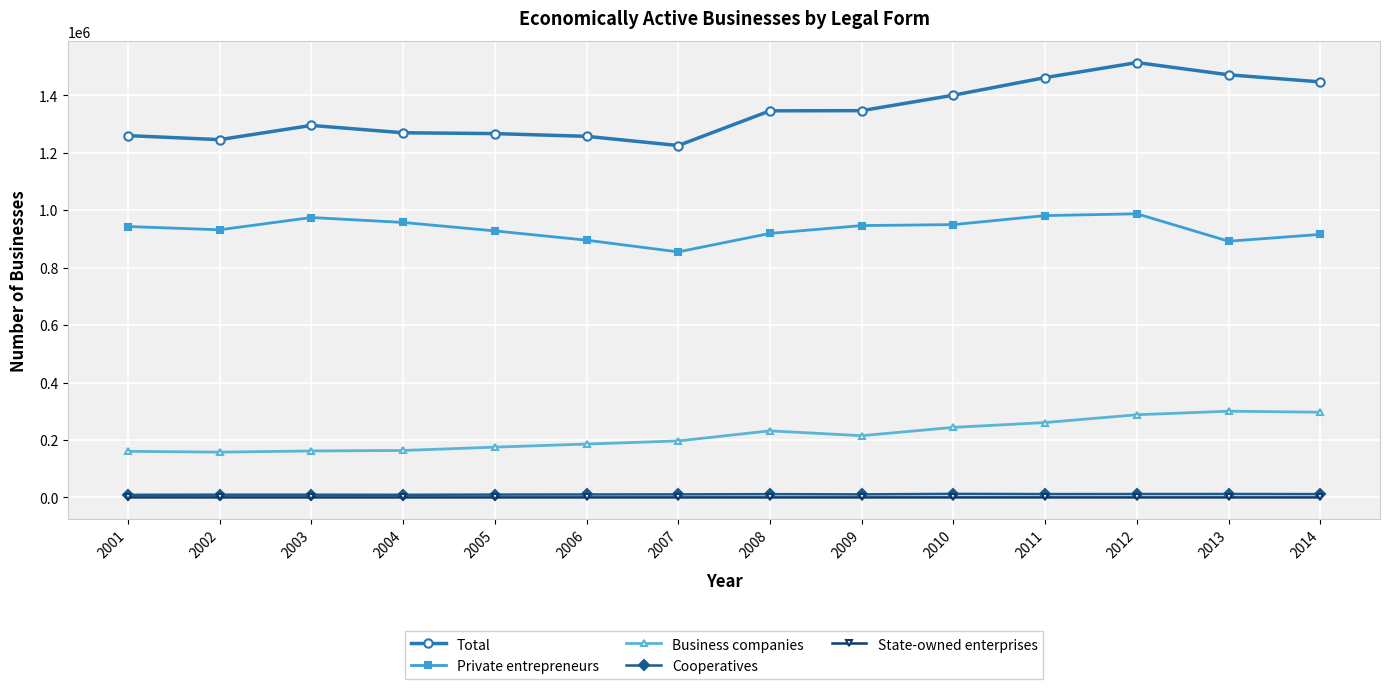

What is the sum of all Business companies values?

3036323